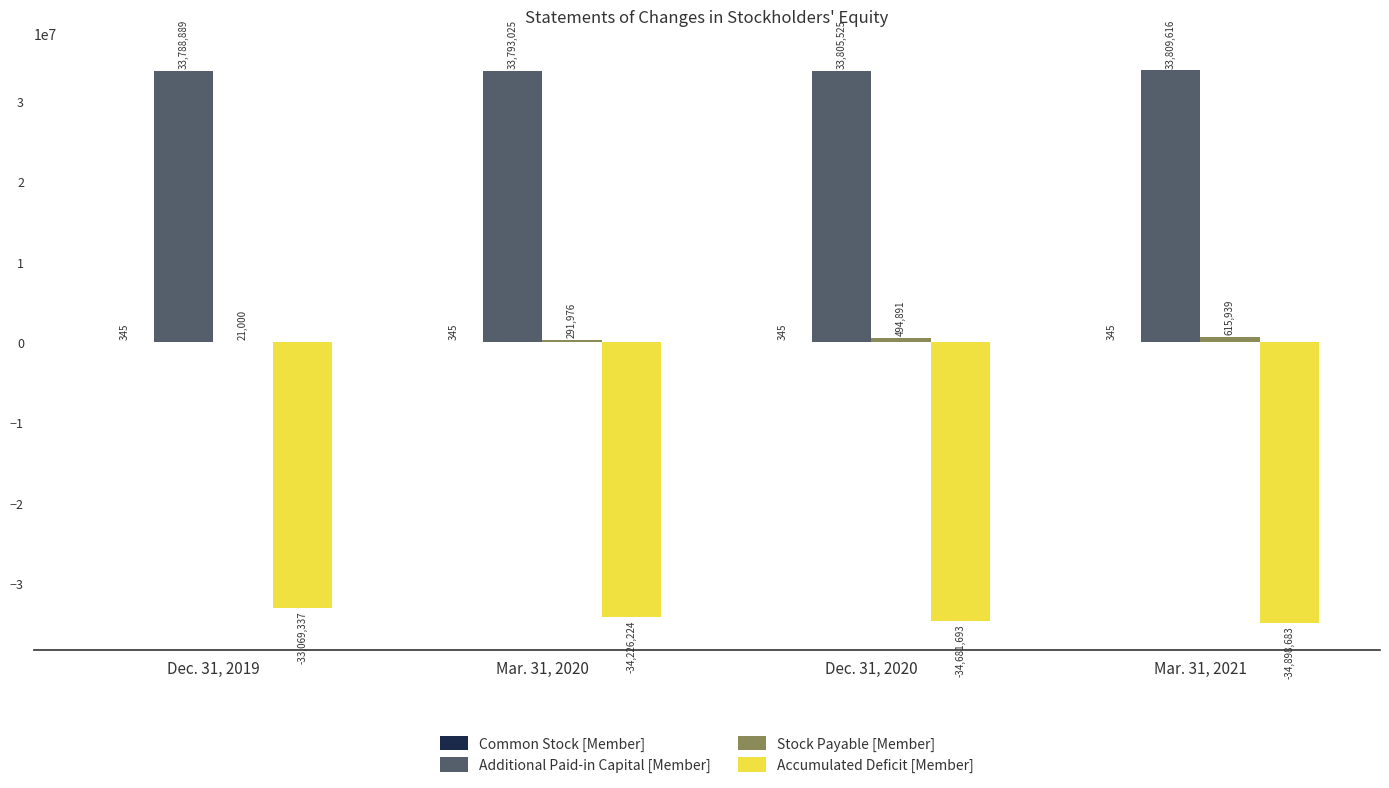

Is it true that Accumulated Deficit [Member] equals -18824315 at Mar. 31, 2020?

False